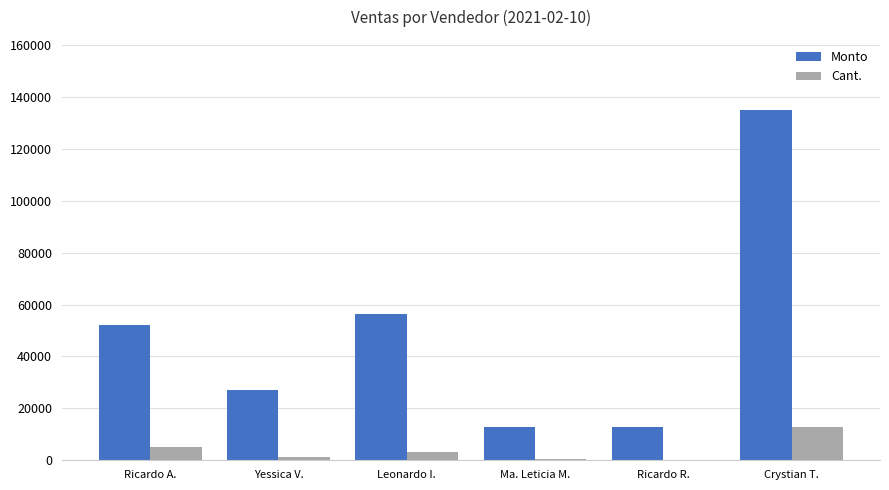

Is it true that Cant. equals 403 at Ma. Leticia M.?

True